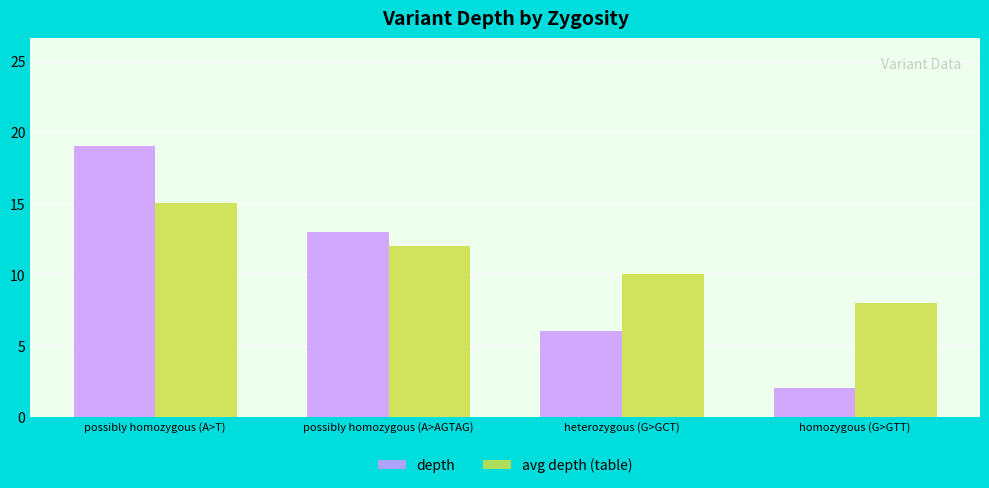

At which category is the sum across all series the highest?

possibly homozygous (A>T)